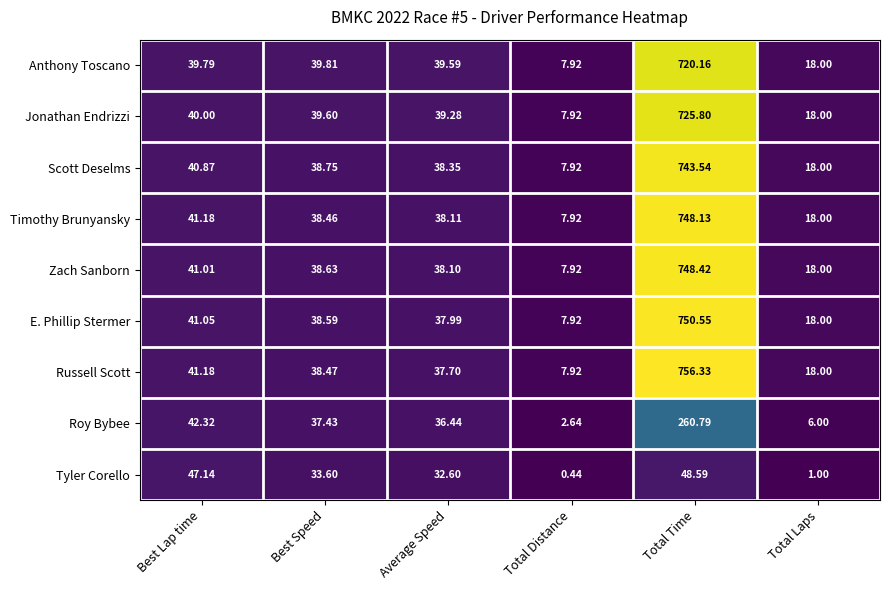

Which series changed the most between Total Distance and Total Time?

Russell Scott